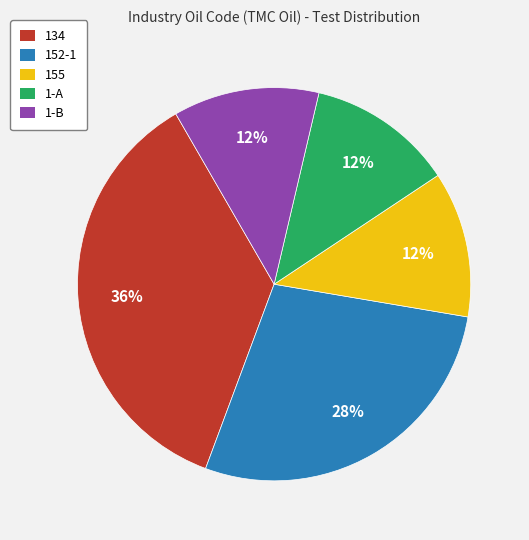

Is it true that 152-1 is 28% of the pie?

True